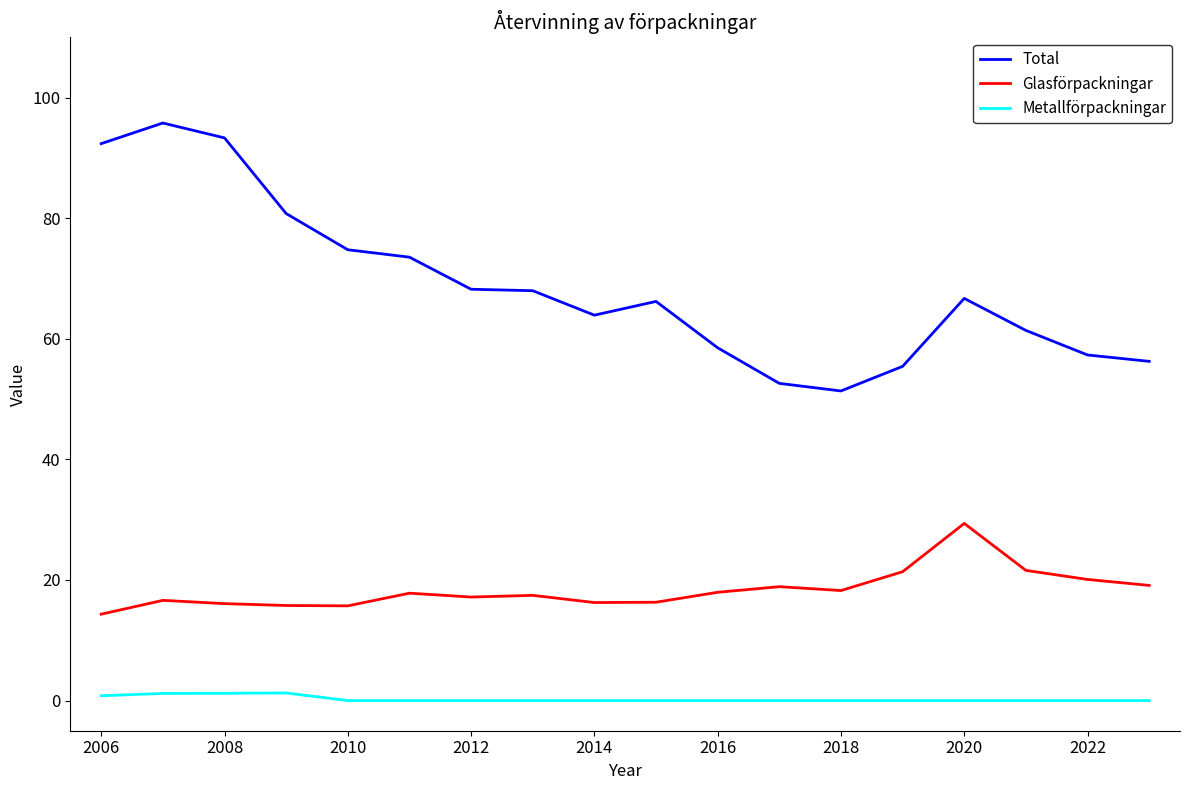

Which series has the widest spread of values?

Total